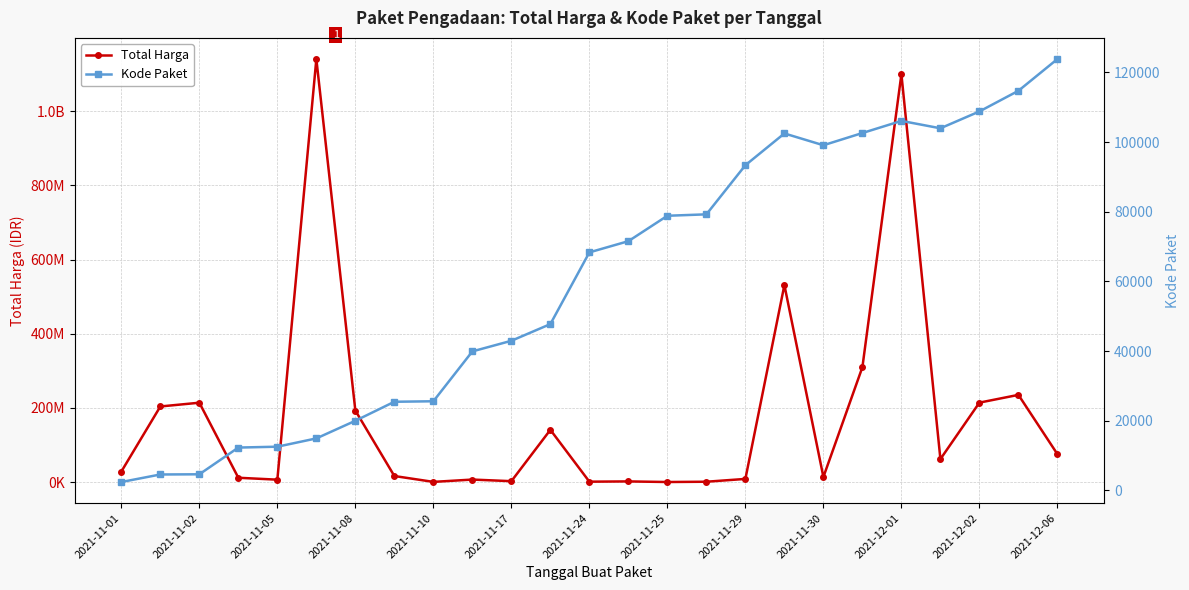

At 2021-11-17, list the series in order from smallest to largest.

Kode Paket, Total Harga